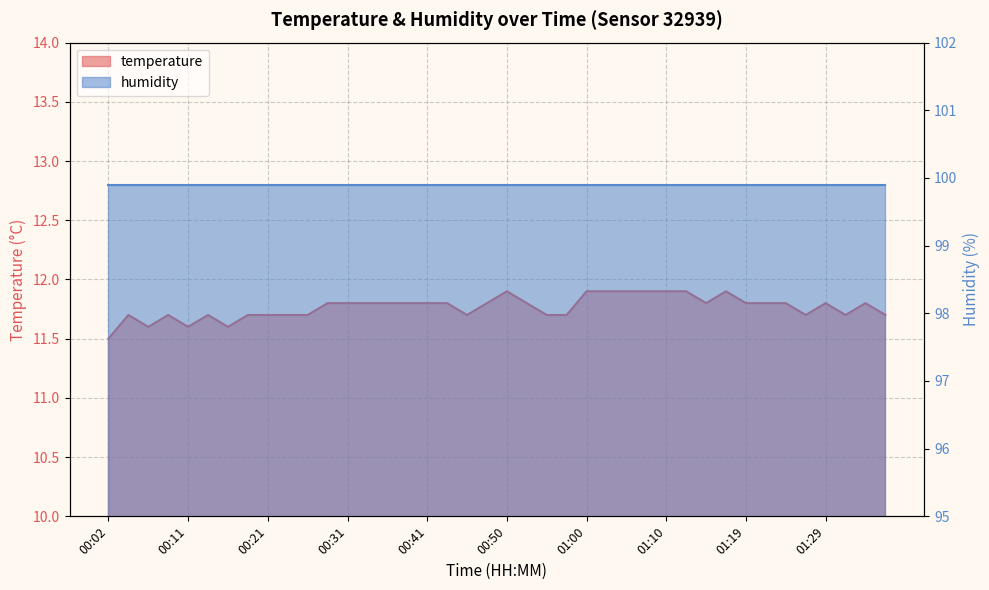

The value at 01:36 is 11.7. True or false?

True